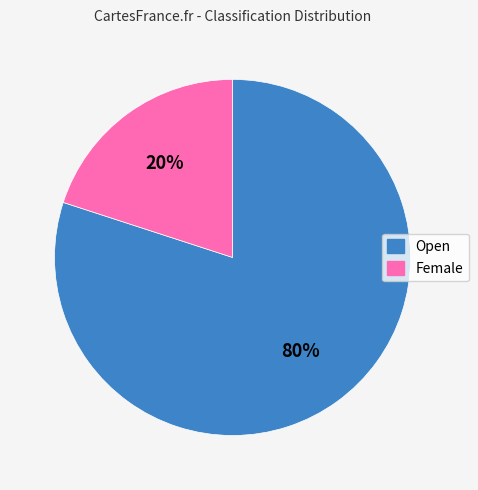

The Female slice represents 20% of the pie. True or false?

True